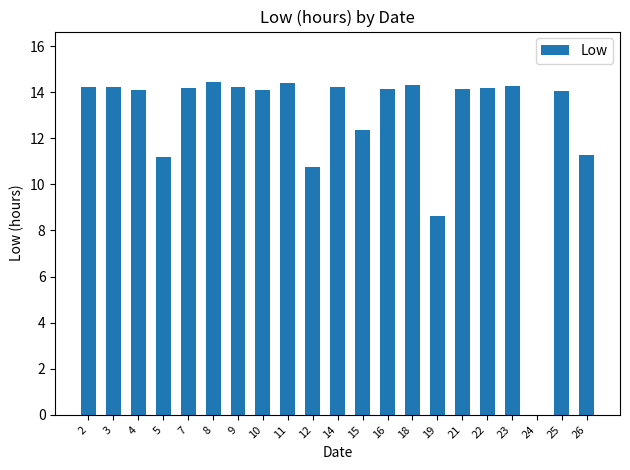

Is it true that the value at 15 is 12.4?

True